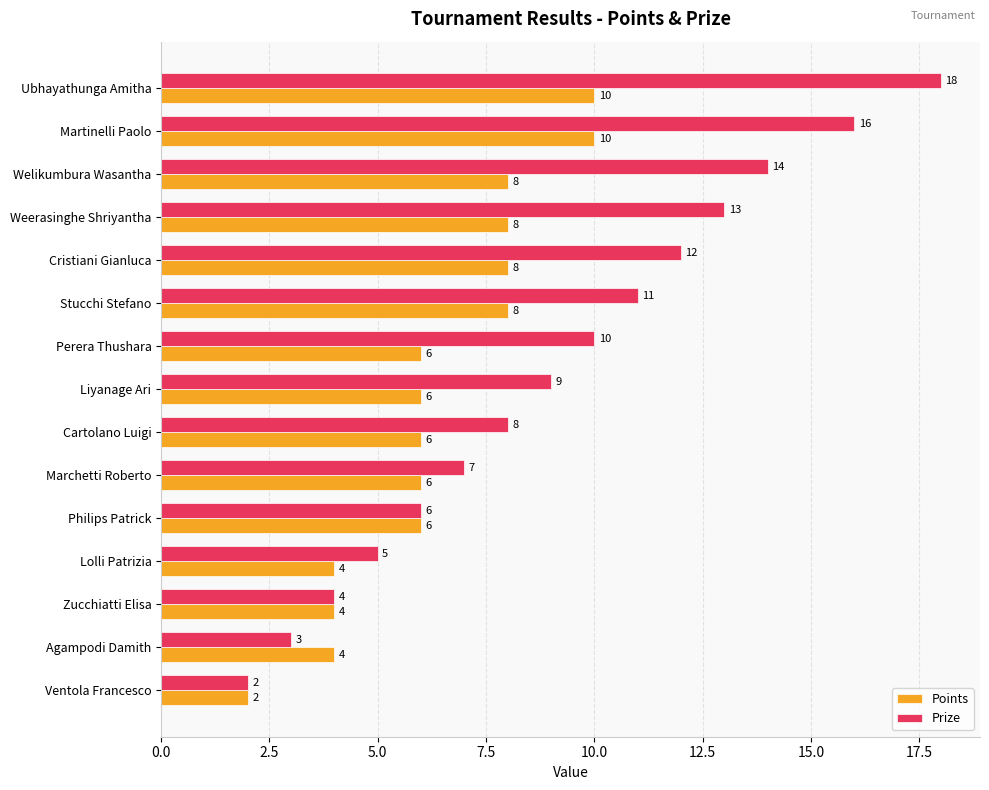

Where is Prize nearest to the value 10?

Perera Thushara